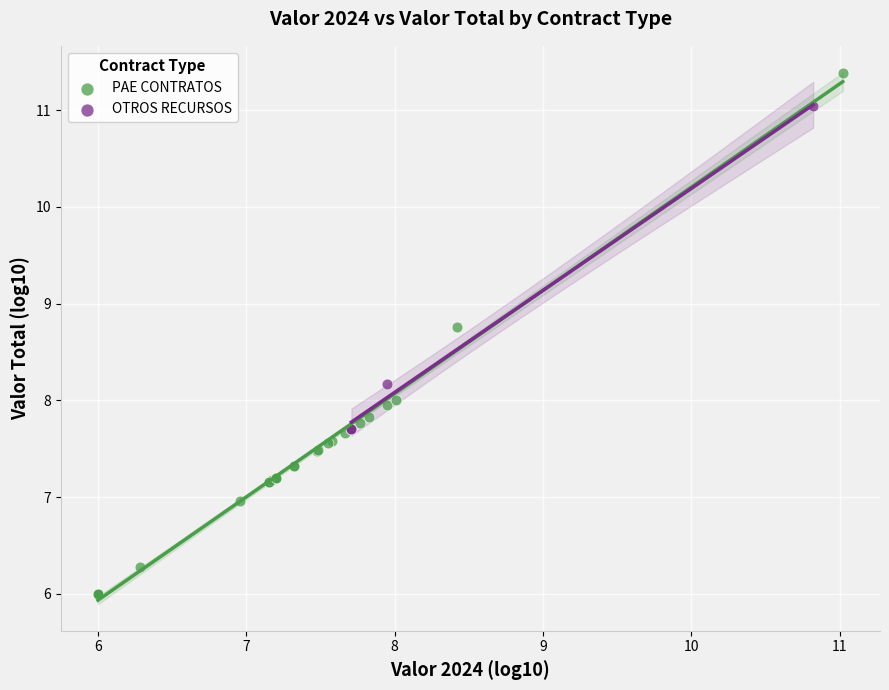

Which series has the largest Y range (max minus min)?

PAE CONTRATOS